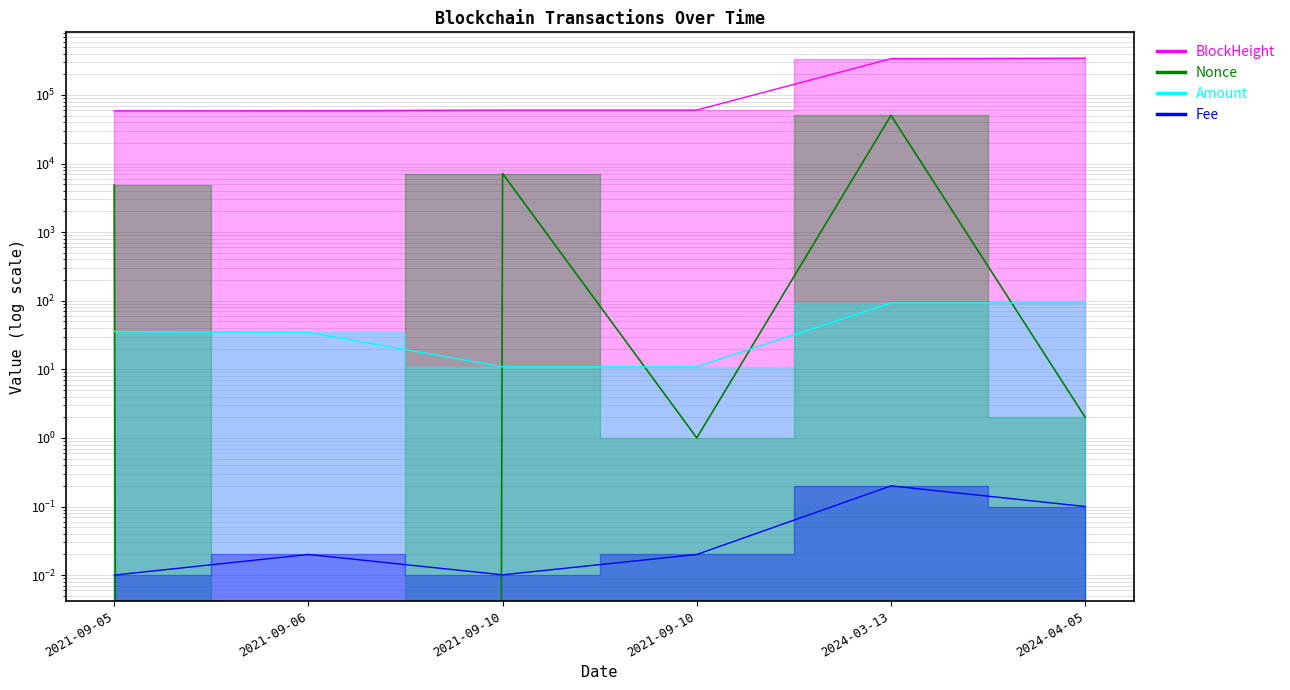

Is it true that Amount equals 134.3 at 2024-04-05?

False